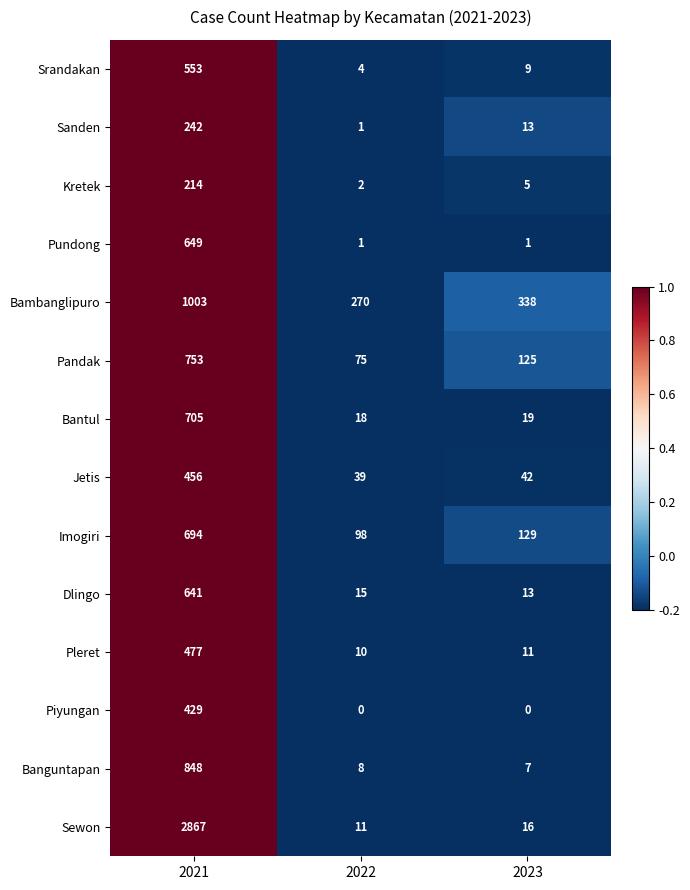

What is the greatest value displayed?

2867